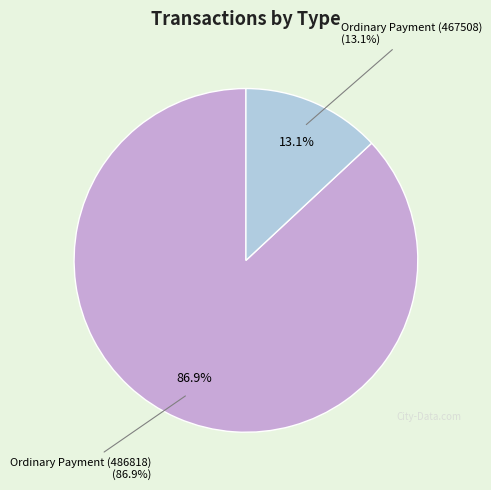

Do Ordinary Payment (486818) and Ordinary Payment (467508) together represent more than half of the pie?

Yes